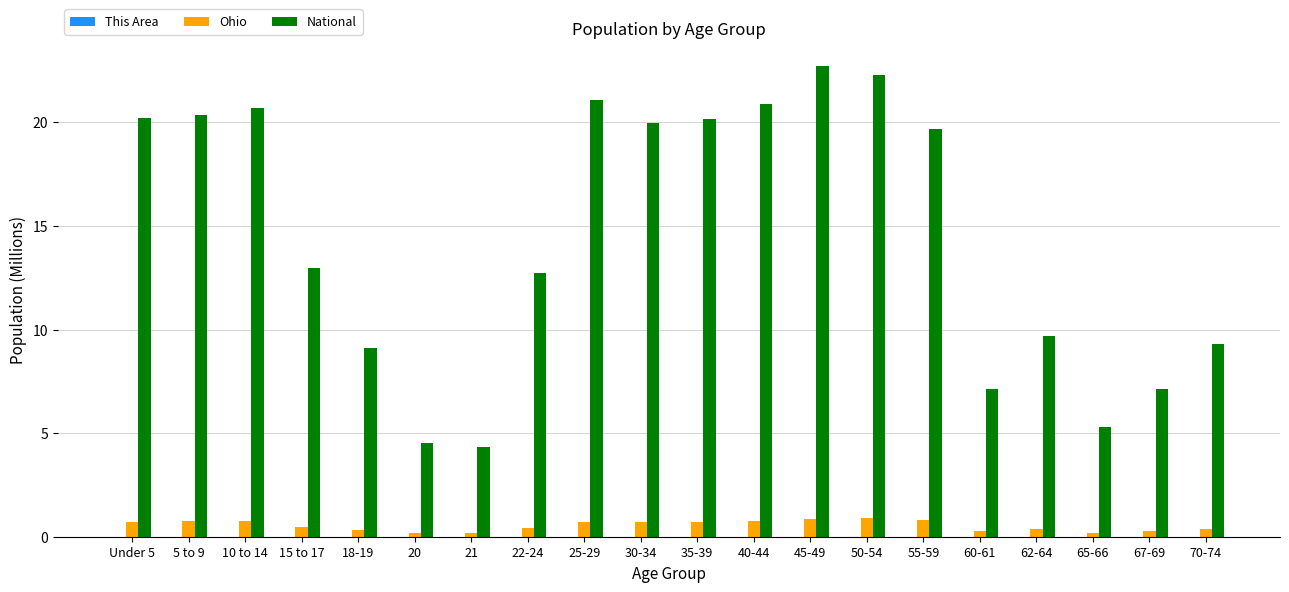

Which category has the highest value across all series?

45-49